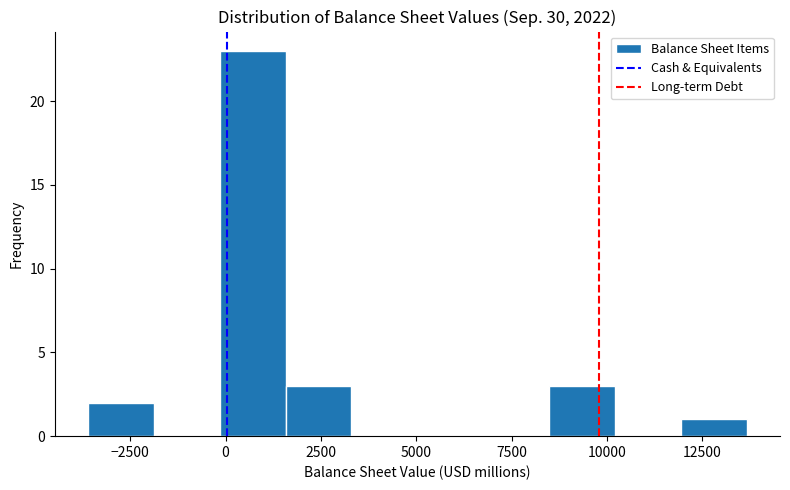

Read against the x-axis, roughly where is the centre of the tallest bar?

500